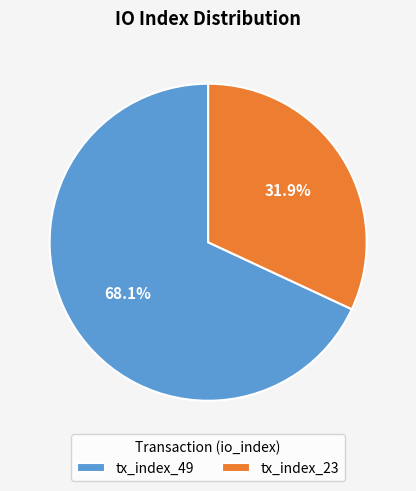

How many slices are in this pie chart?

2